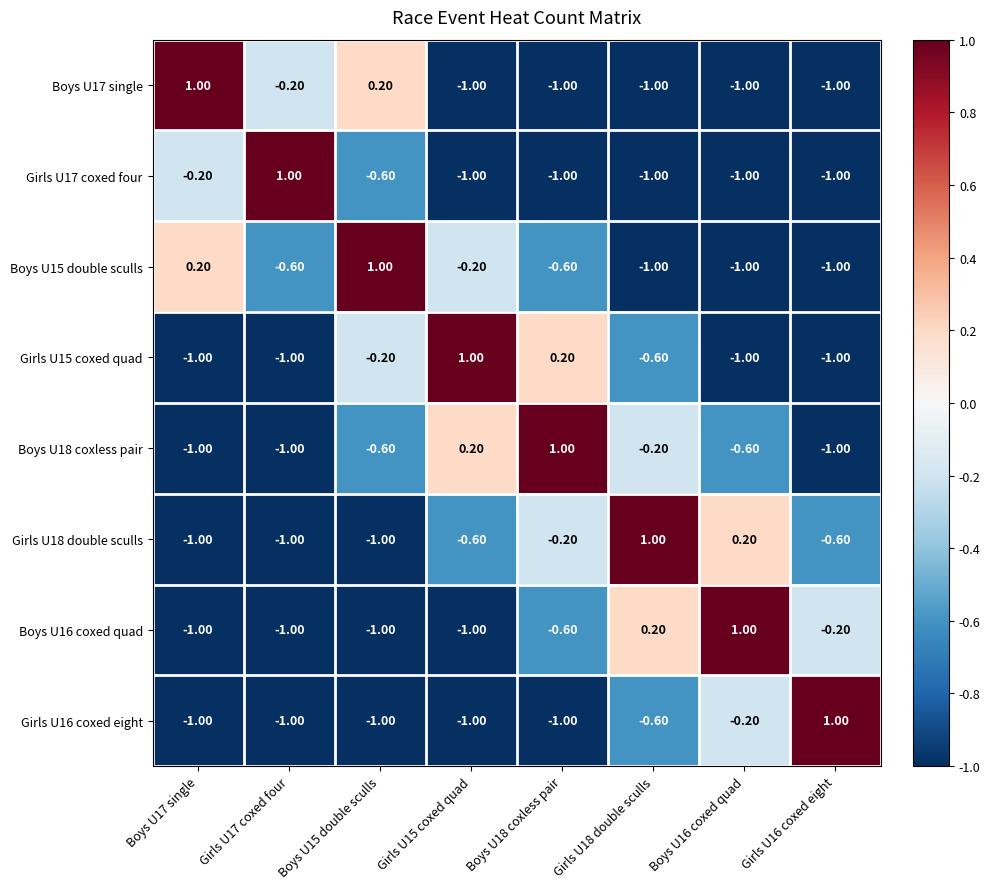

What is the sum of the Girls U15 coxed quad values at Boys U15 double sculls and Girls U15 coxed quad?

0.8